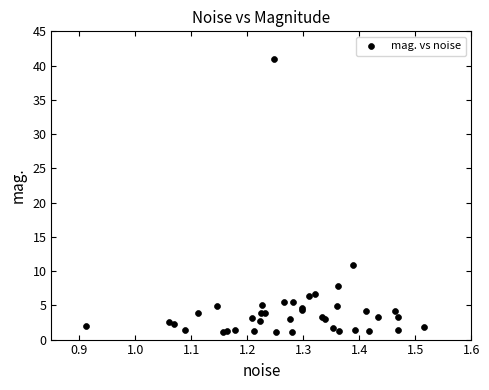

What Y value in the scatter plot is closest to 21?

10.8